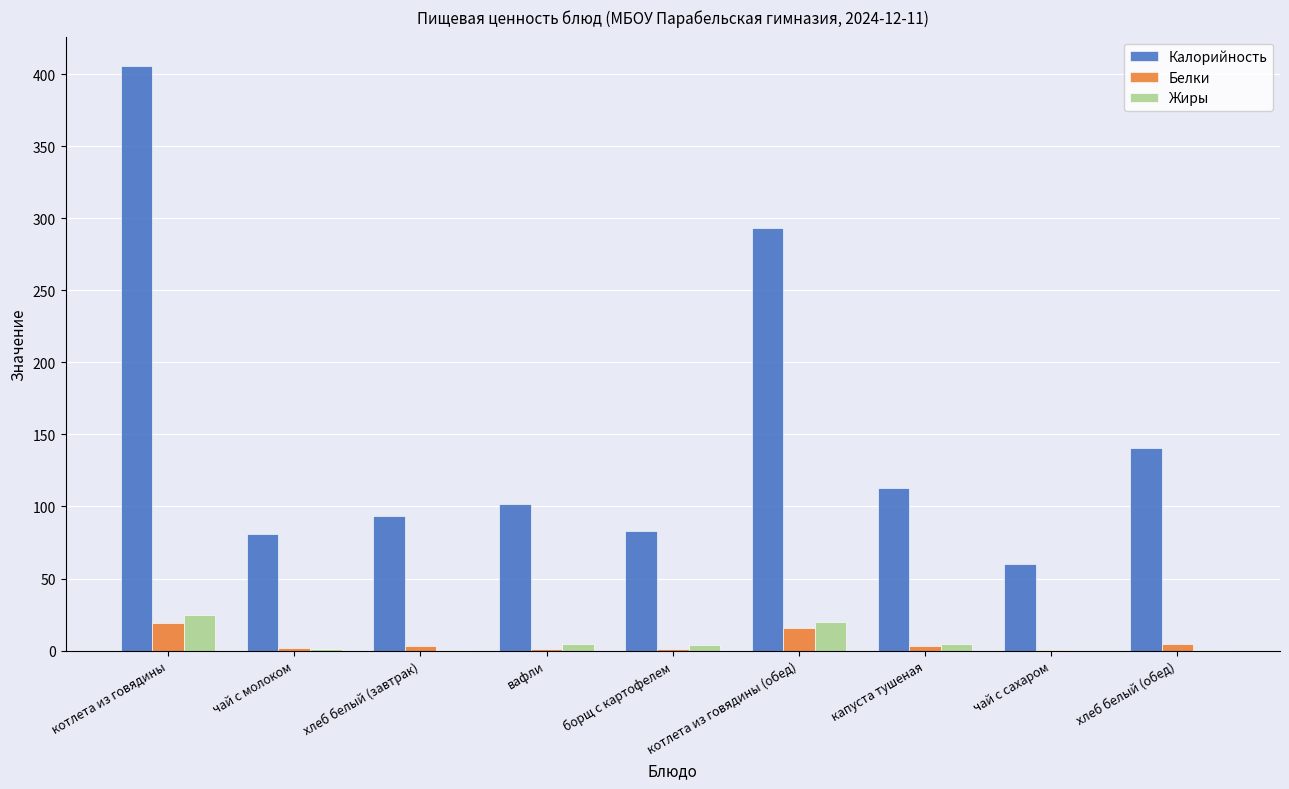

How many groups of bars are there?

9